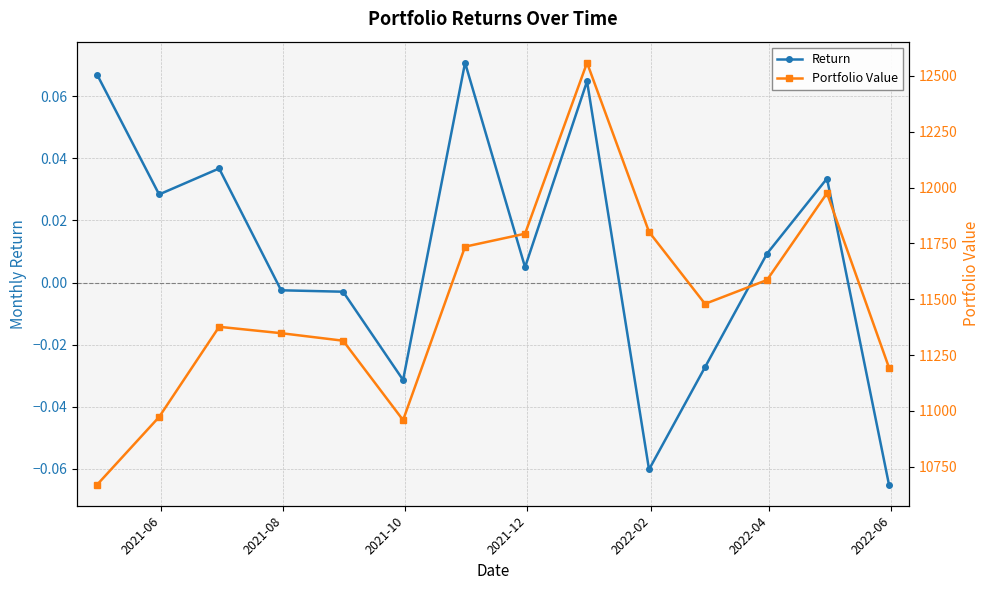

List the series in order of their peak value, lowest first.

Return, Portfolio Value